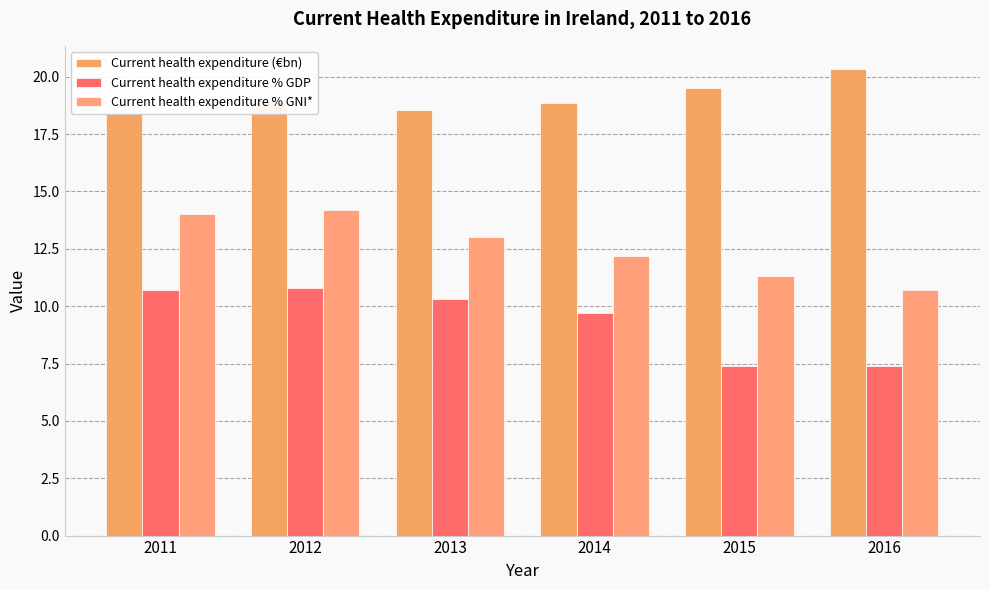

Between 2013 and 2015, which series saw the biggest shift?

Current health expenditure % GDP